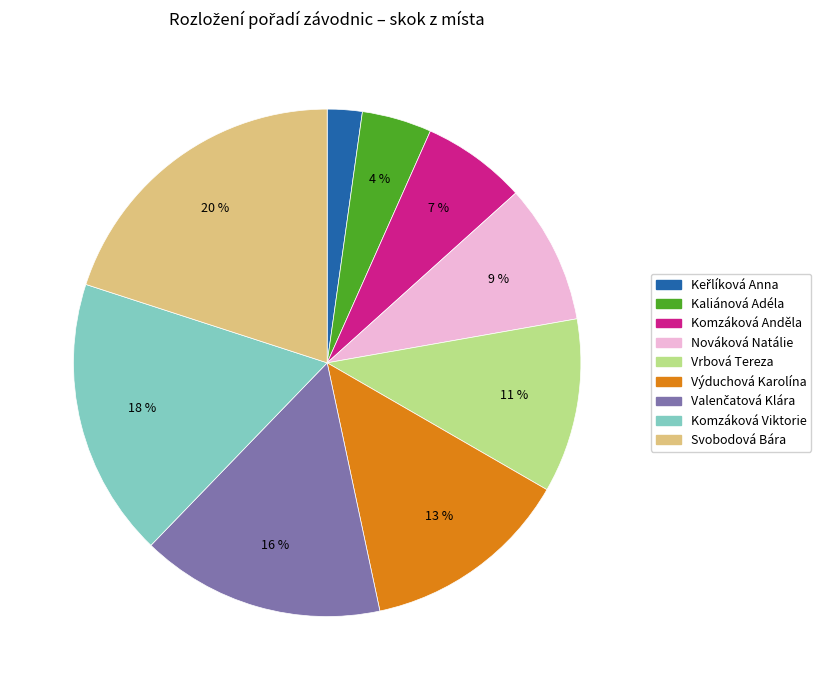

Is the sum of Kaliánová Adéla and Nováková Natálie greater than half?

No